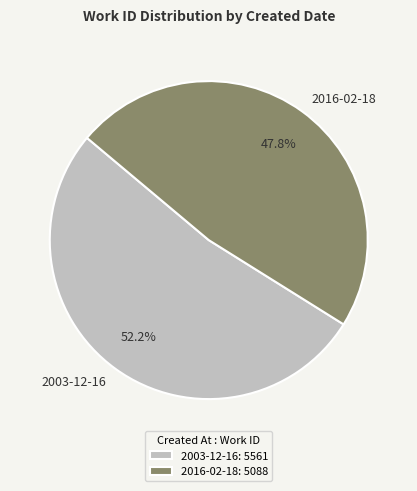

Which category has the smallest portion of the pie?

2016-02-18